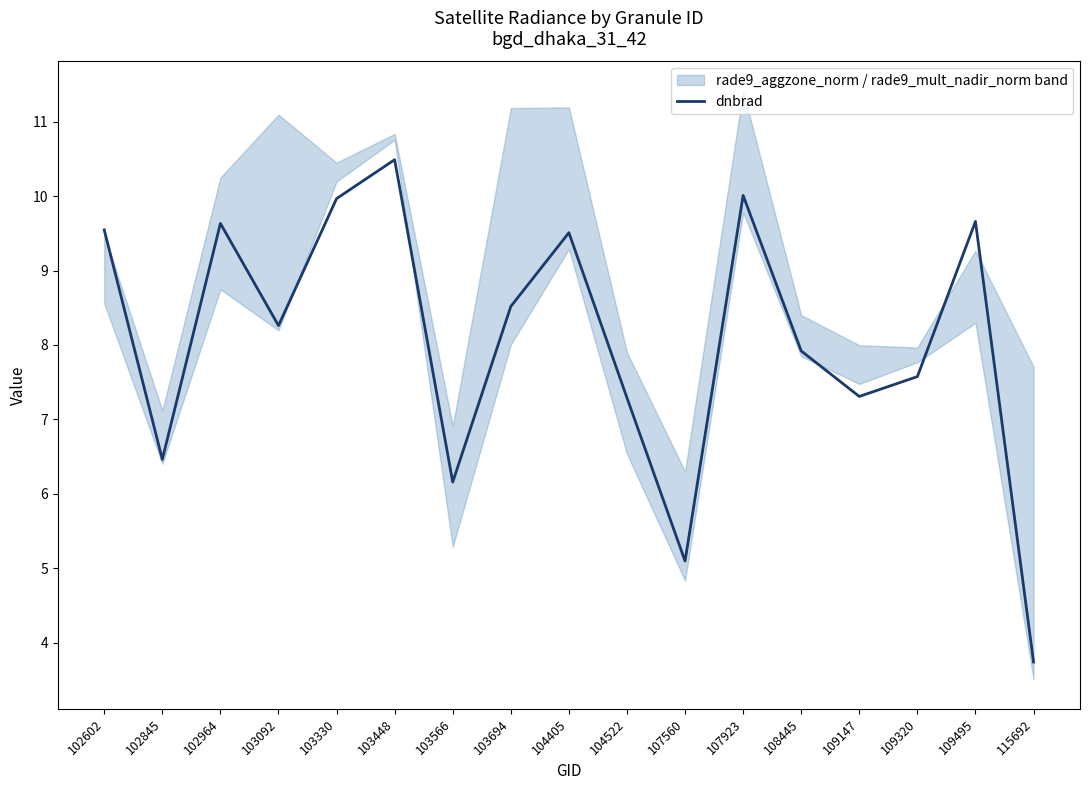

What is the value of the 12th point from the left?

10.0